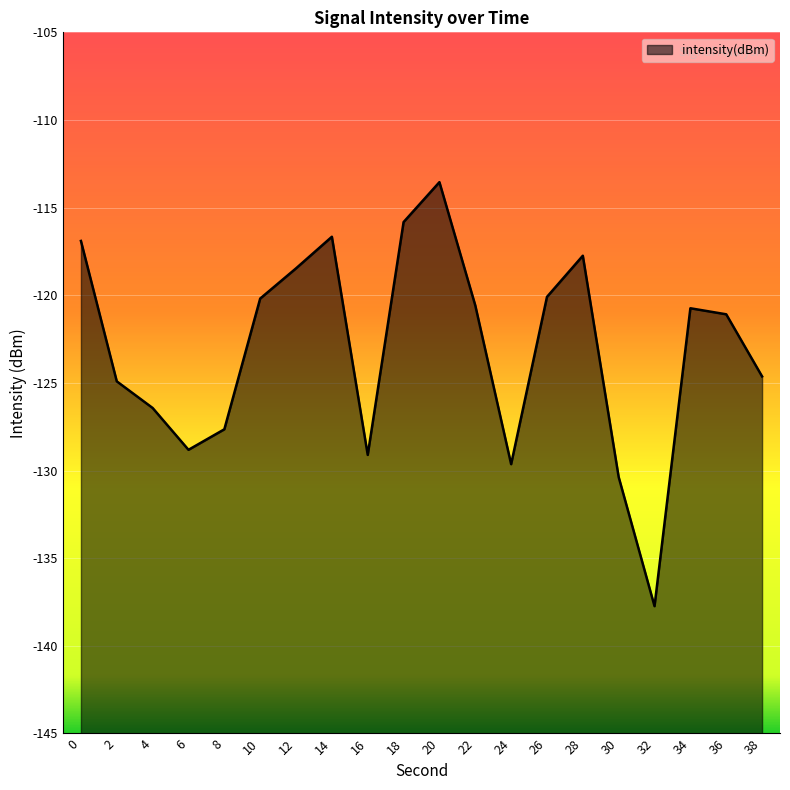

Which label corresponds to the largest value in the chart?

20